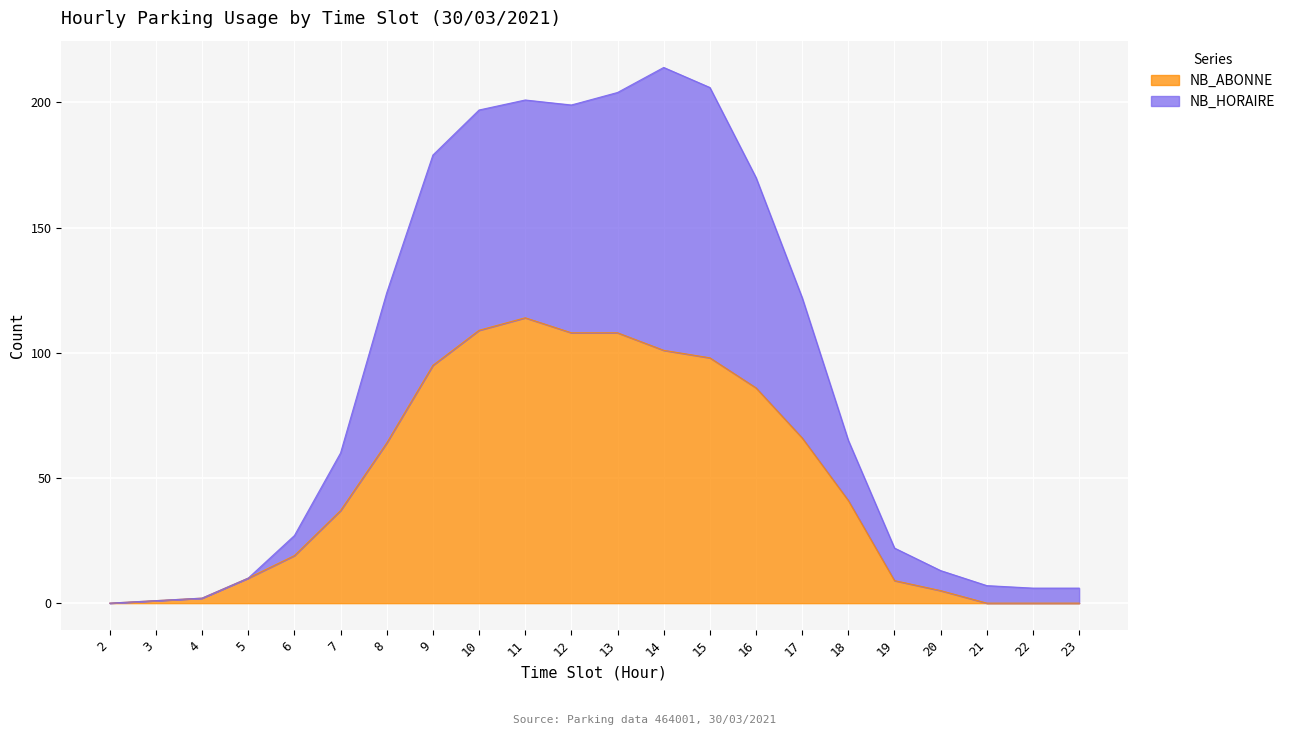

How many lines are shown in the chart?

2